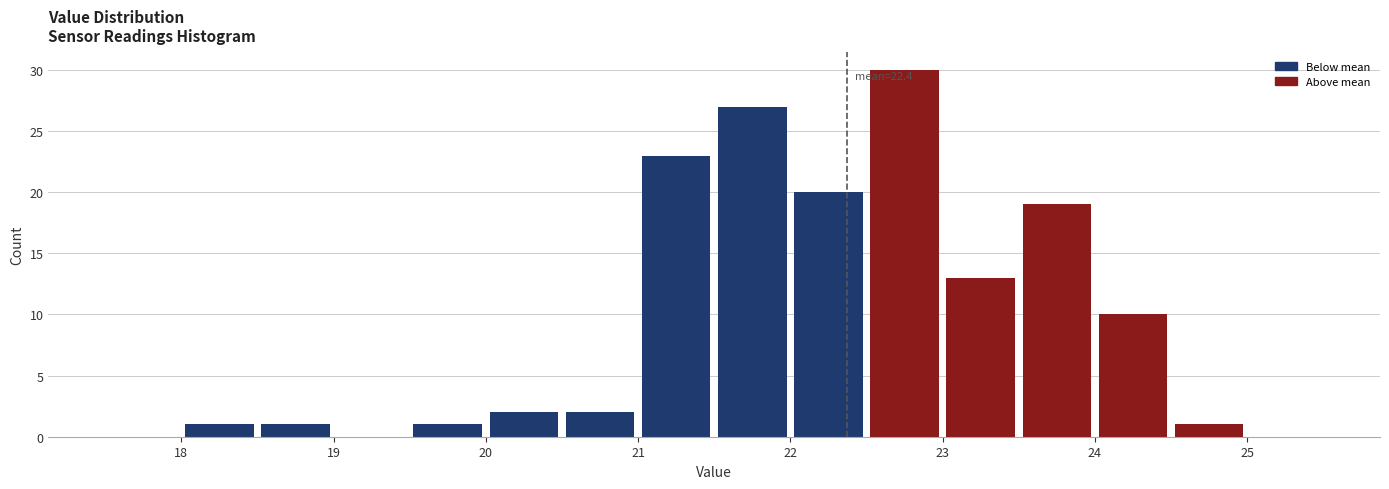

Over which range of the x-axis is the bar tallest?

22.5 to 23.0